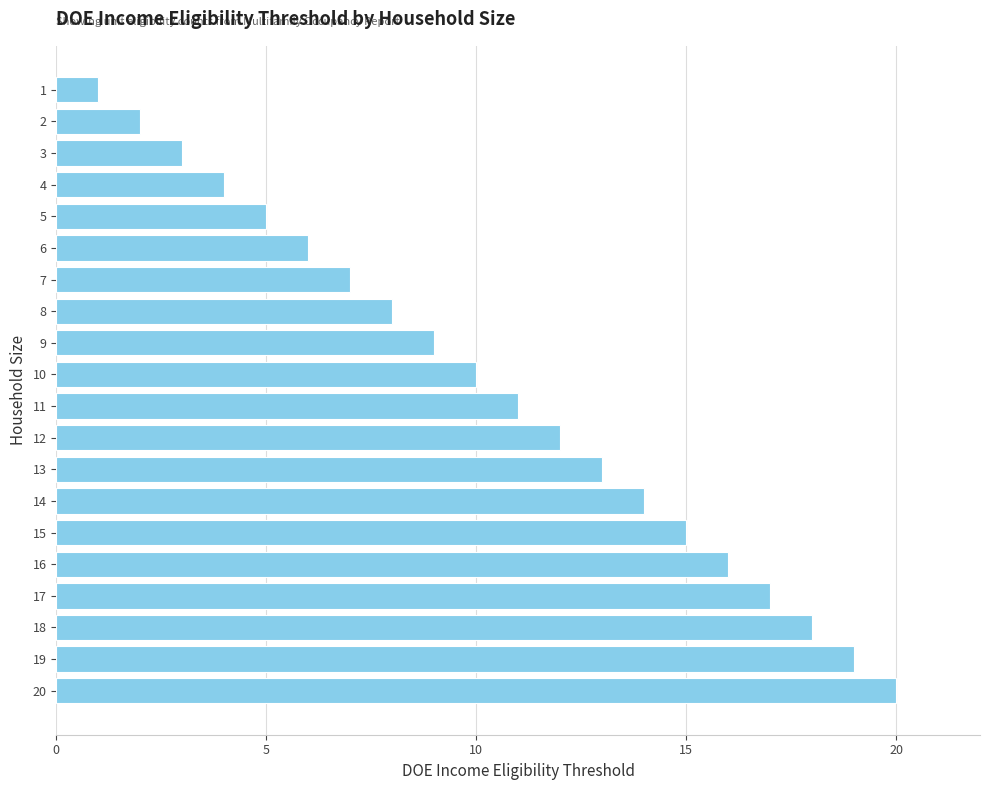

At which label is the value closest to 10?

10